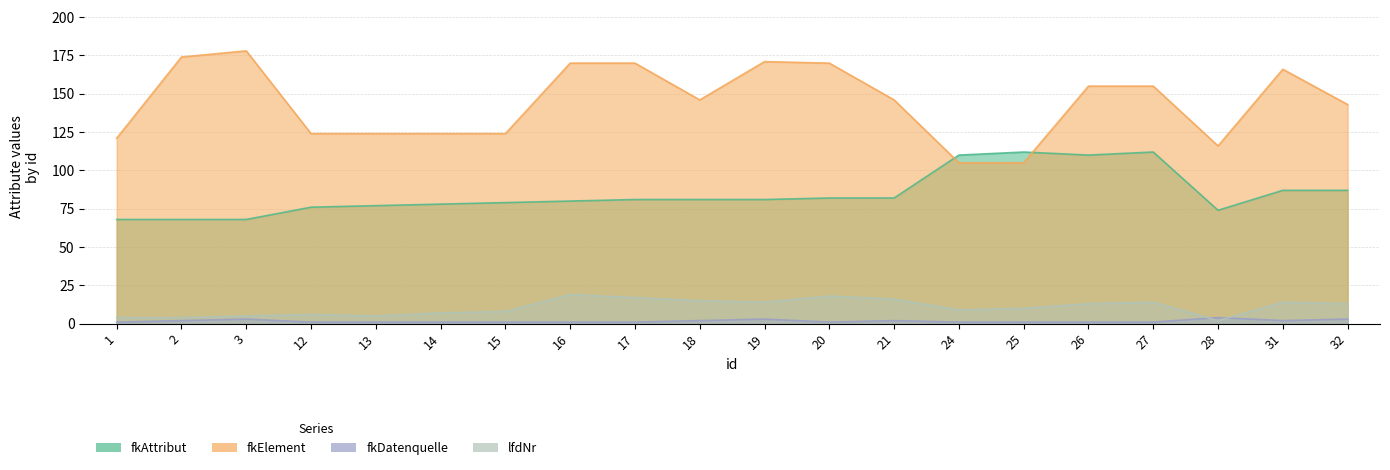

Reading left to right, transcribe all the data shown in this chart.

fkAttribut: 68	68	68	76	77	78	79	80	81	81	81	82	82	110	112	110	112	74	87	87
fkElement: 121	174	178	124	124	124	124	170	170	146	171	170	146	105	105	155	155	116	166	143
fkDatenquelle: 1	2	3	1	1	1	1	1	1	2	3	1	2	1	1	1	1	4	2	3
lfdNr: 4	4	5	6	5	7	8	19	17	15	14	18	16	9	10	13	14	2	14	13